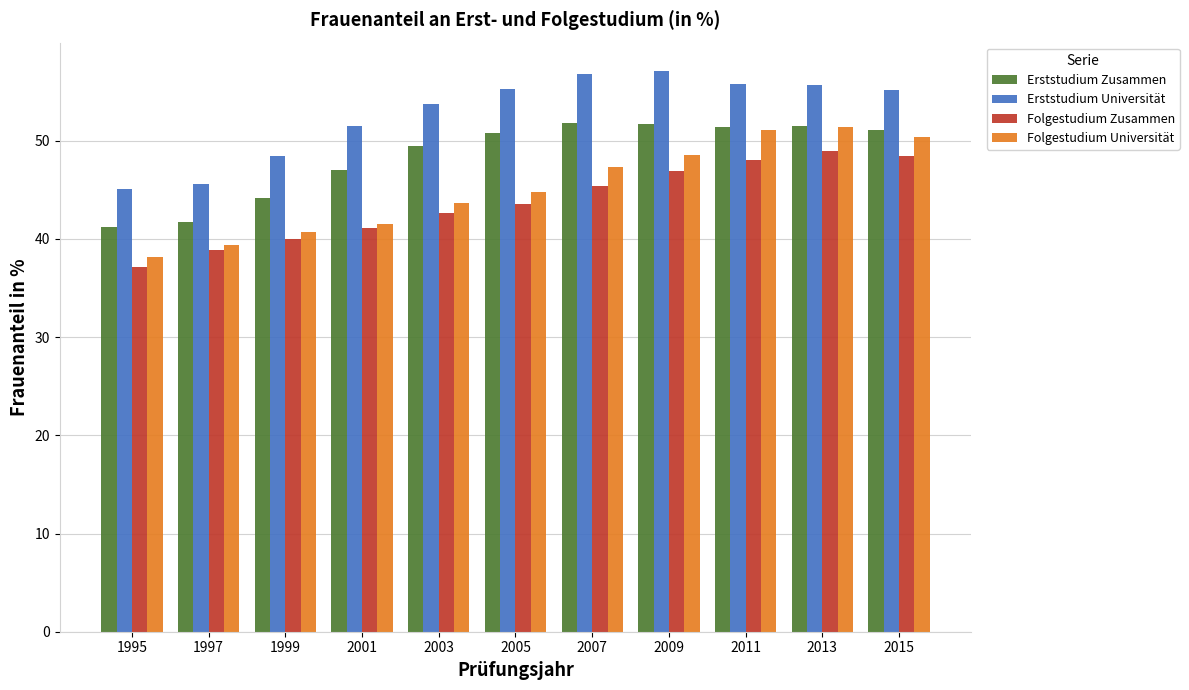

What is the difference between the Erststudium Universität values at 2003 and 2007?

3.1